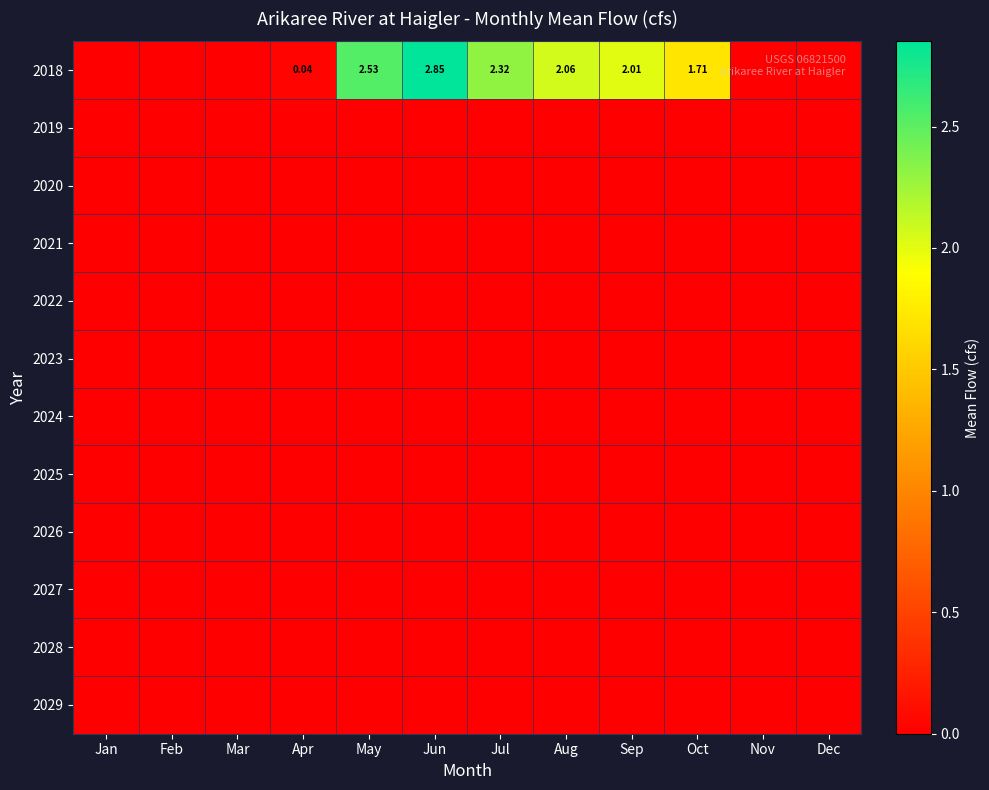

Rank the series at Aug from highest to lowest value.

2018, 2019, 2020, 2021, 2022, 2023, 2024, 2025, 2026, 2027, 2028, 2029